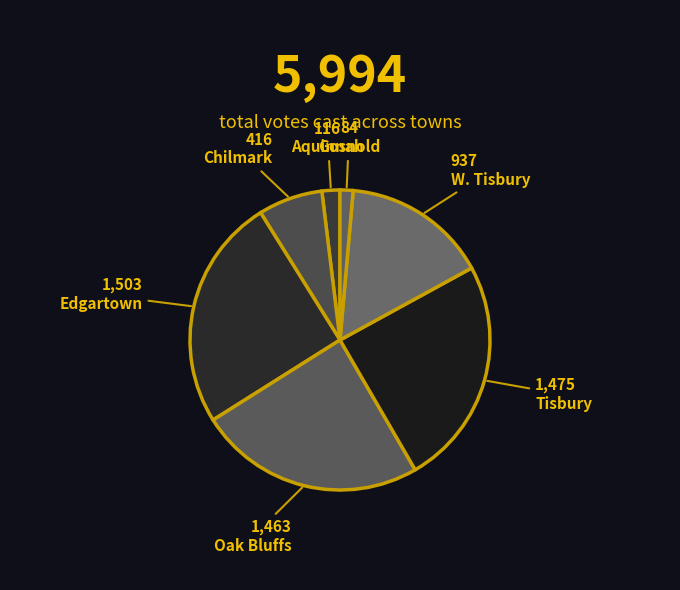

How many segments does this pie chart have?

7